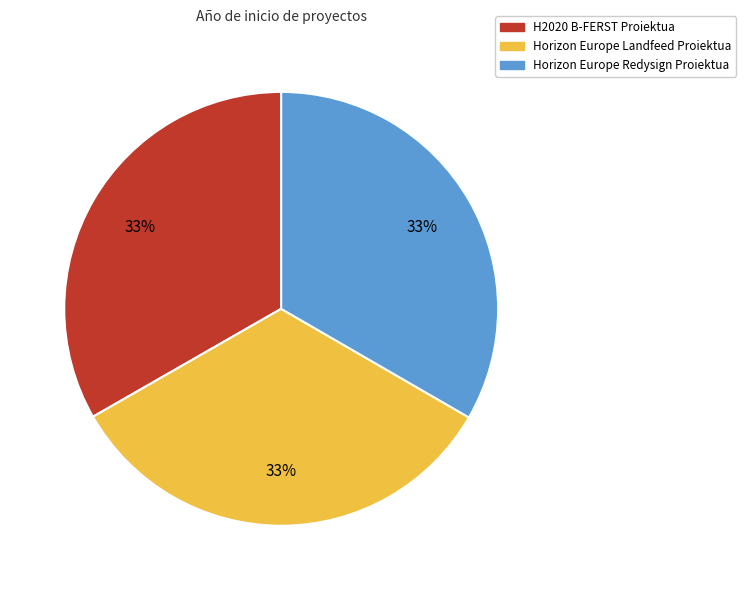

To the nearest percent, what portion does H2020 B-FERST Proiektua represent?

33%